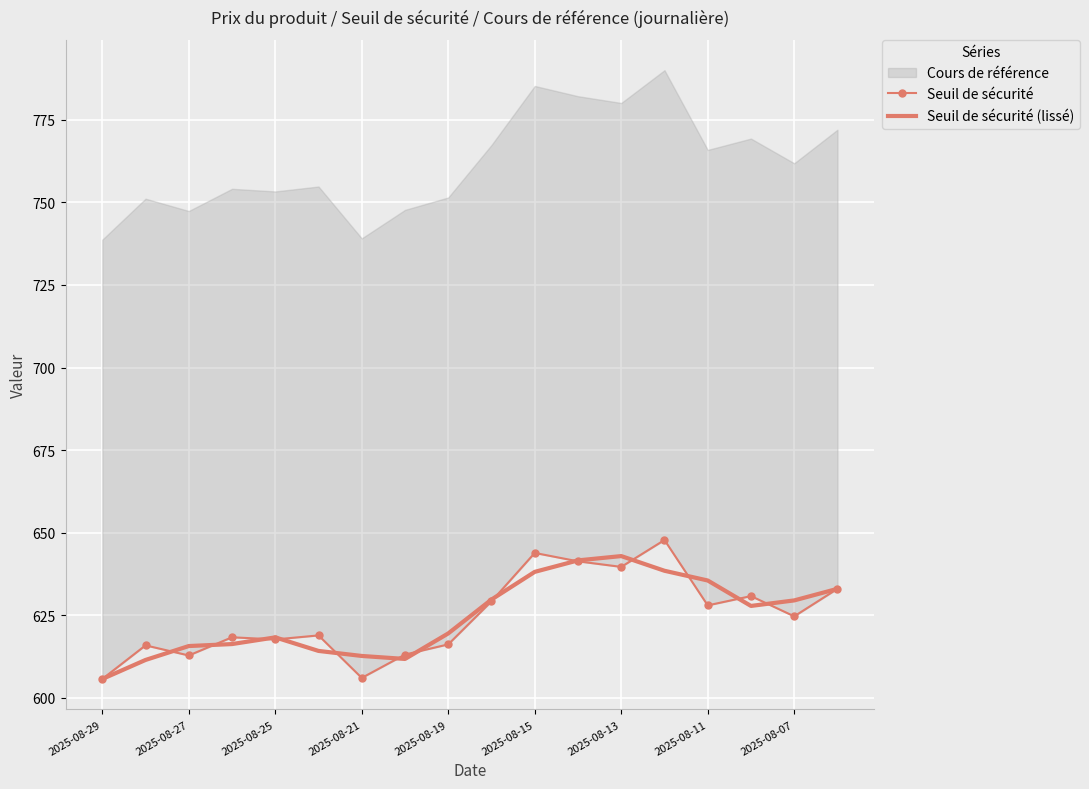

Is it true that Seuil de sécurité equals 629.2 at 9?

True